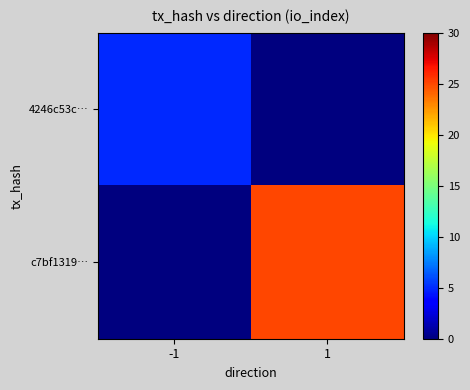

What is the total value across all series at 1?

25